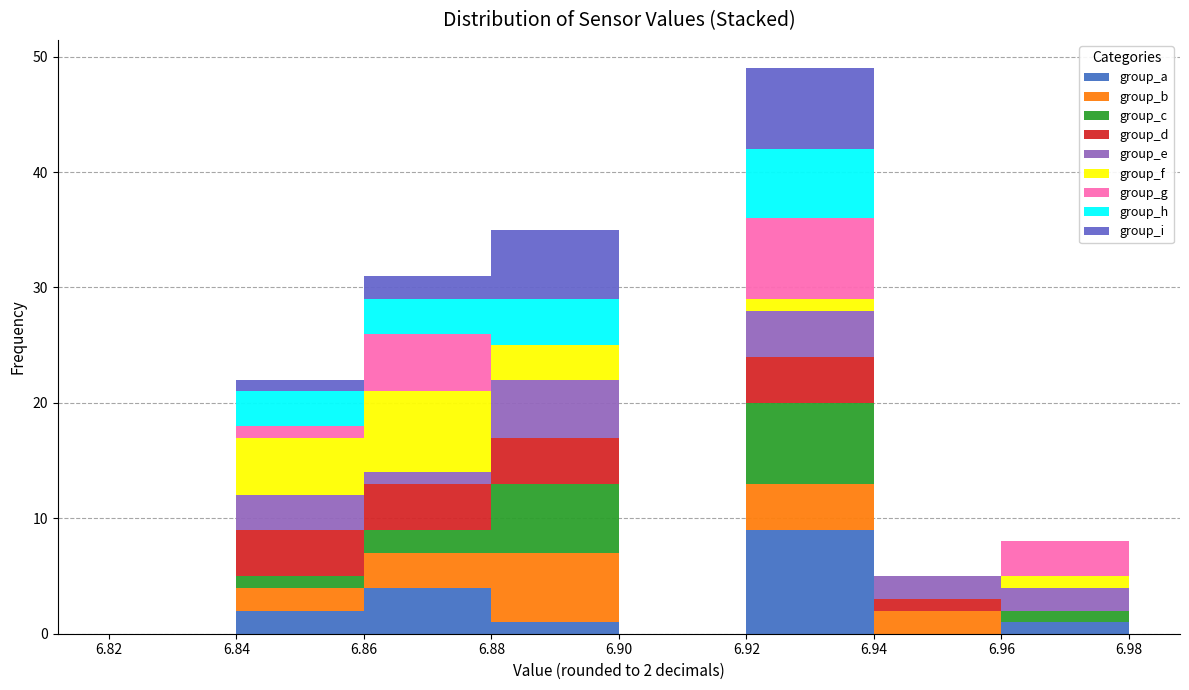

Which range on the x-axis has the tallest stacked bar (by total height)?

6.92 to 6.94